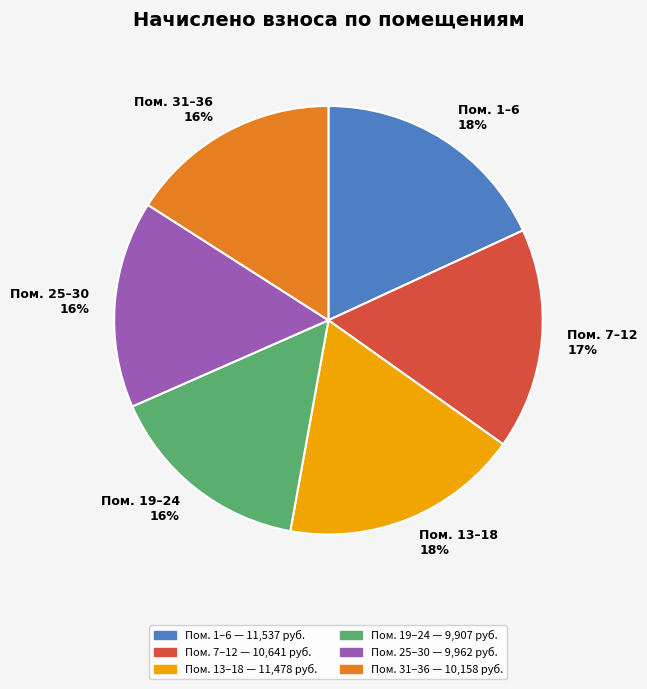

How many slices are in this pie chart?

6